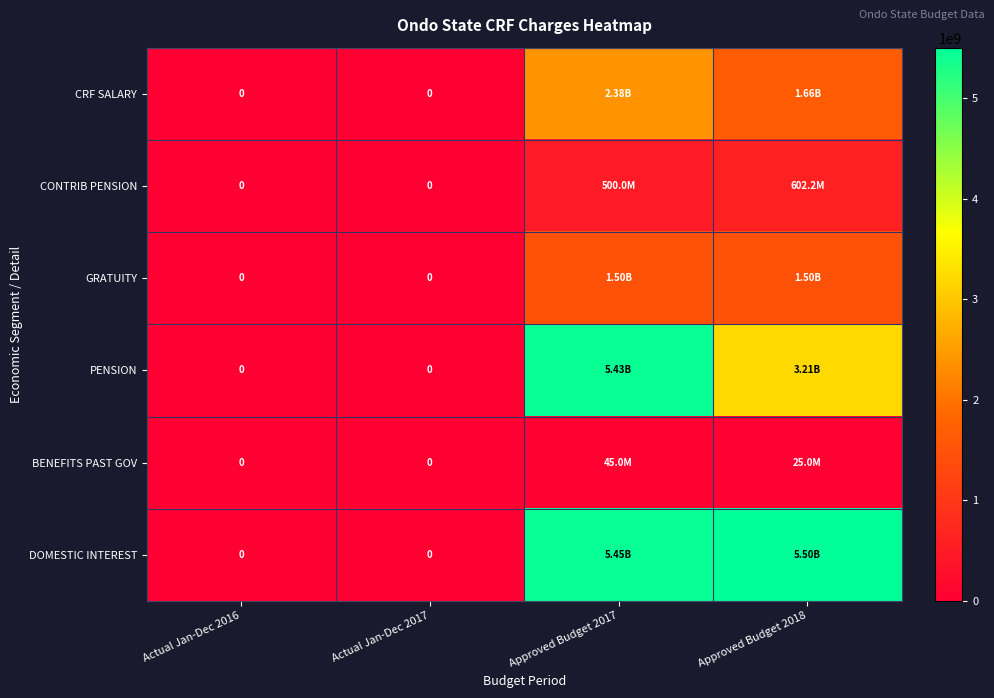

At Approved Budget 2017, list the series in order from largest to smallest.

DOMESTIC INTEREST, PENSION, CRF SALARY, GRATUITY, CONTRIB PENSION, BENEFITS PAST GOV